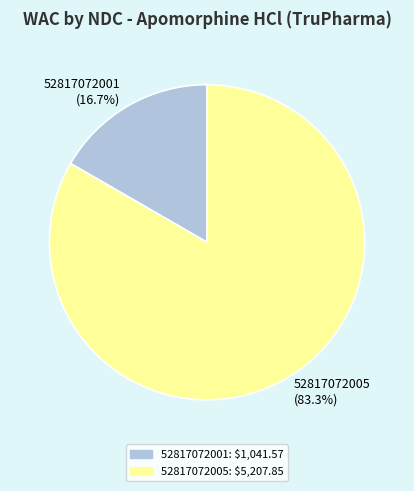

Which slice is the largest?

52817072005